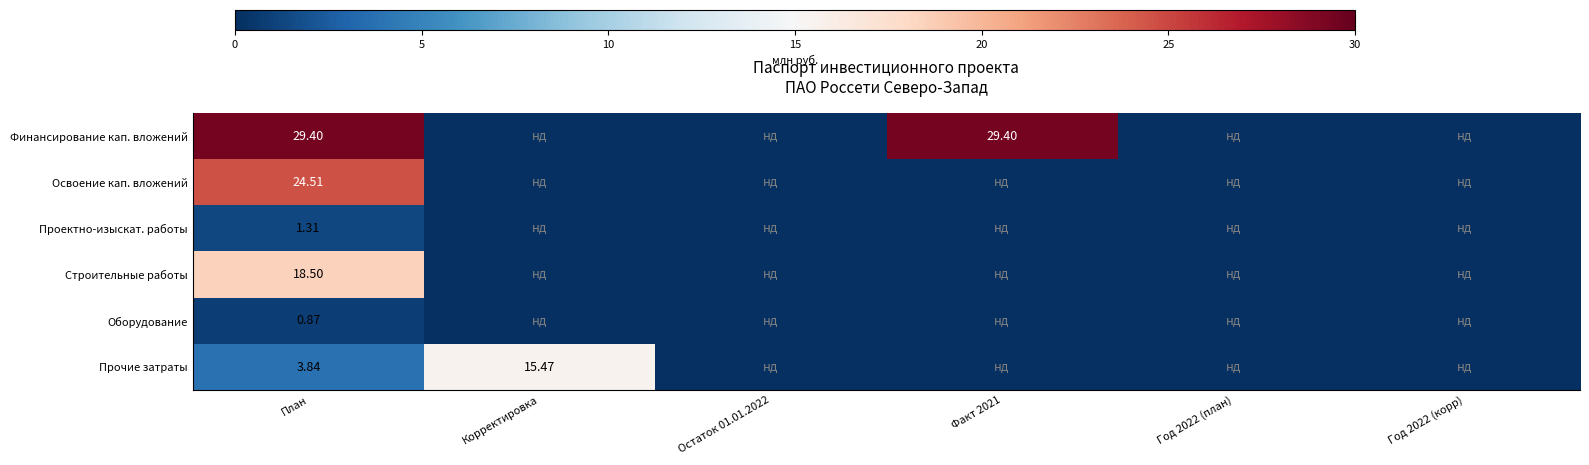

At План, list the series in order from smallest to largest.

Оборудование, Проектно-изыскат. работы, Прочие затраты, Строительные работы, Освоение кап. вложений, Финансирование кап. вложений